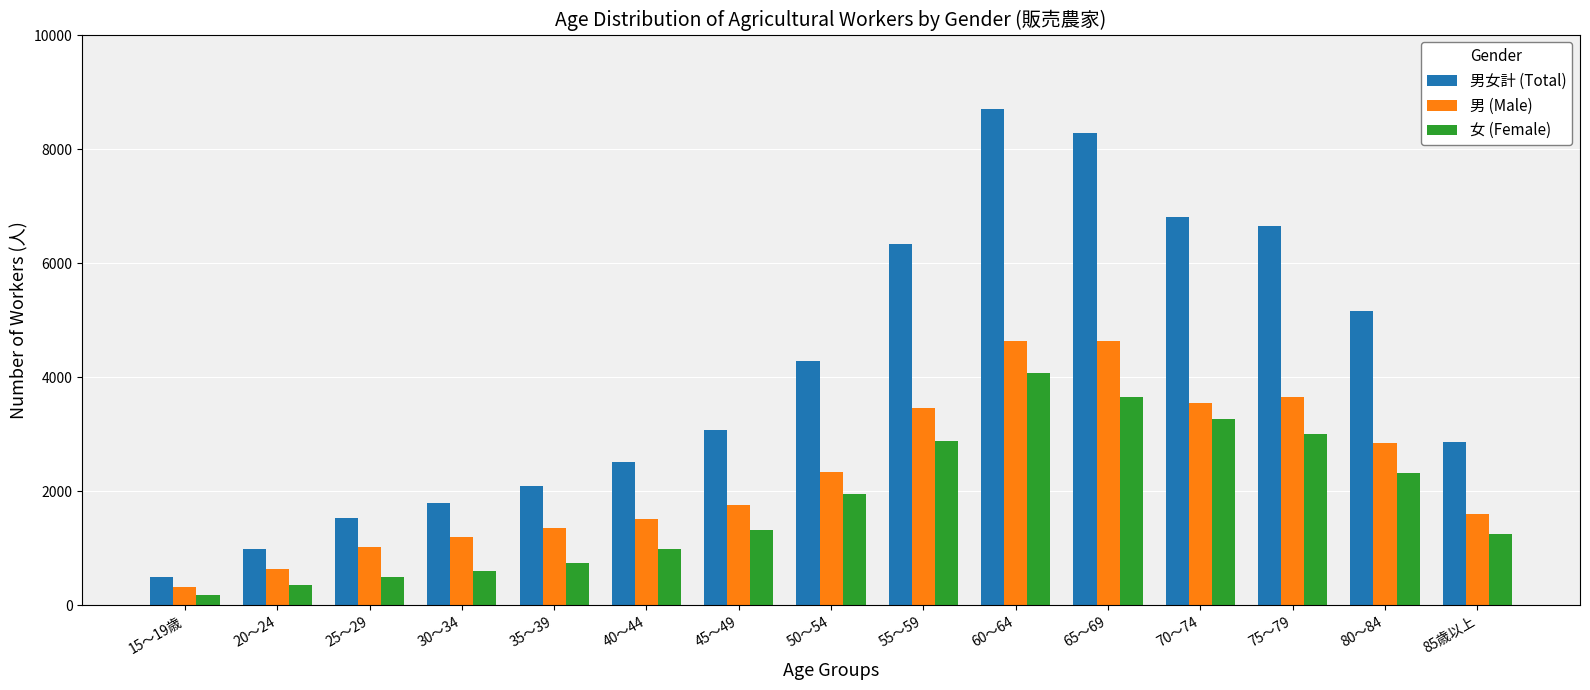

Which series has the largest range (max minus min)?

男女計 (Total)